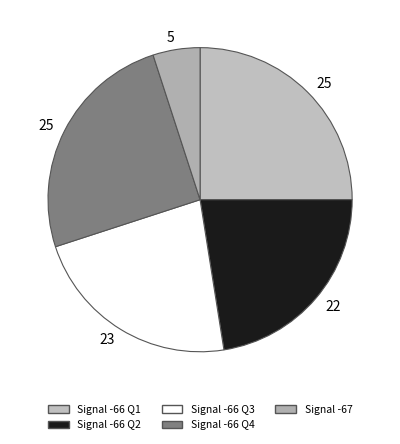

How many slices are in this pie chart?

5